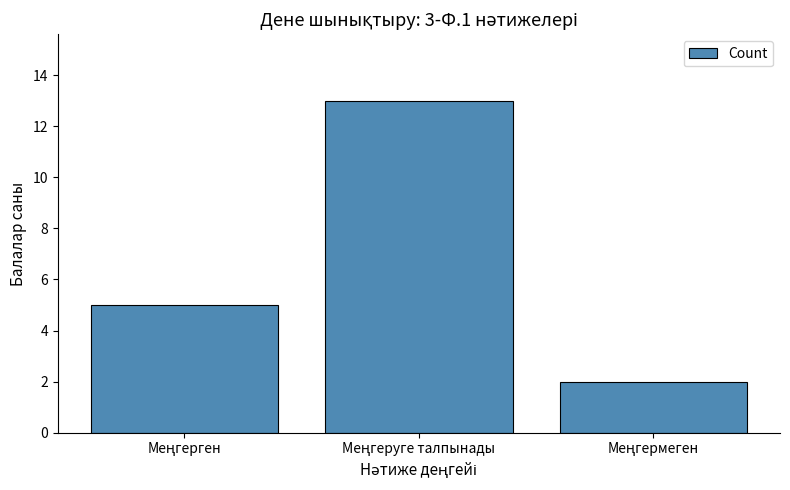

What is the minimum value shown in the chart?

2